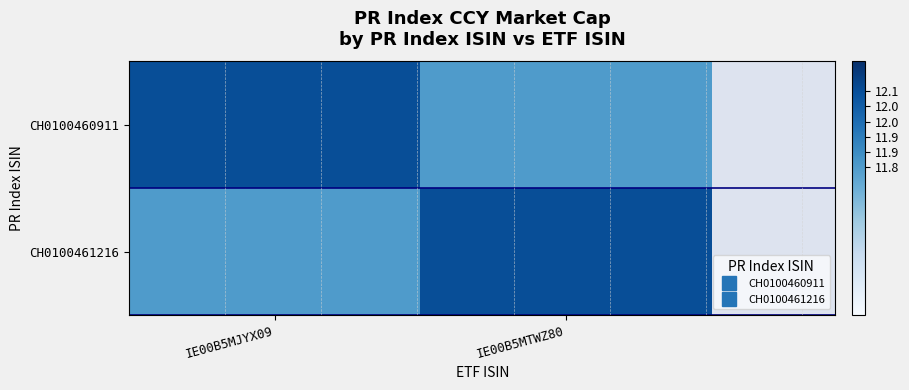

How many series are shown in this chart?

2